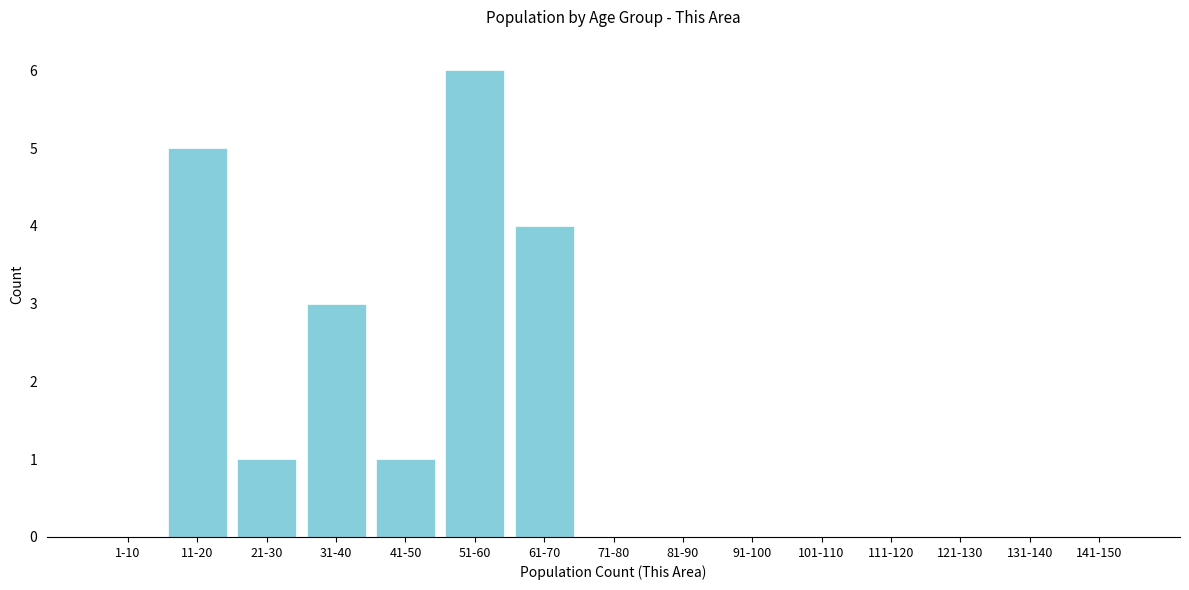

Reading left to right, extract all data points from this chart.

1-10=0	11-20=5	21-30=1	31-40=3	41-50=1	51-60=6	61-70=4	71-80=0	81-90=0	91-100=0	101-110=0	111-120=0	121-130=0	131-140=0	141-150=0